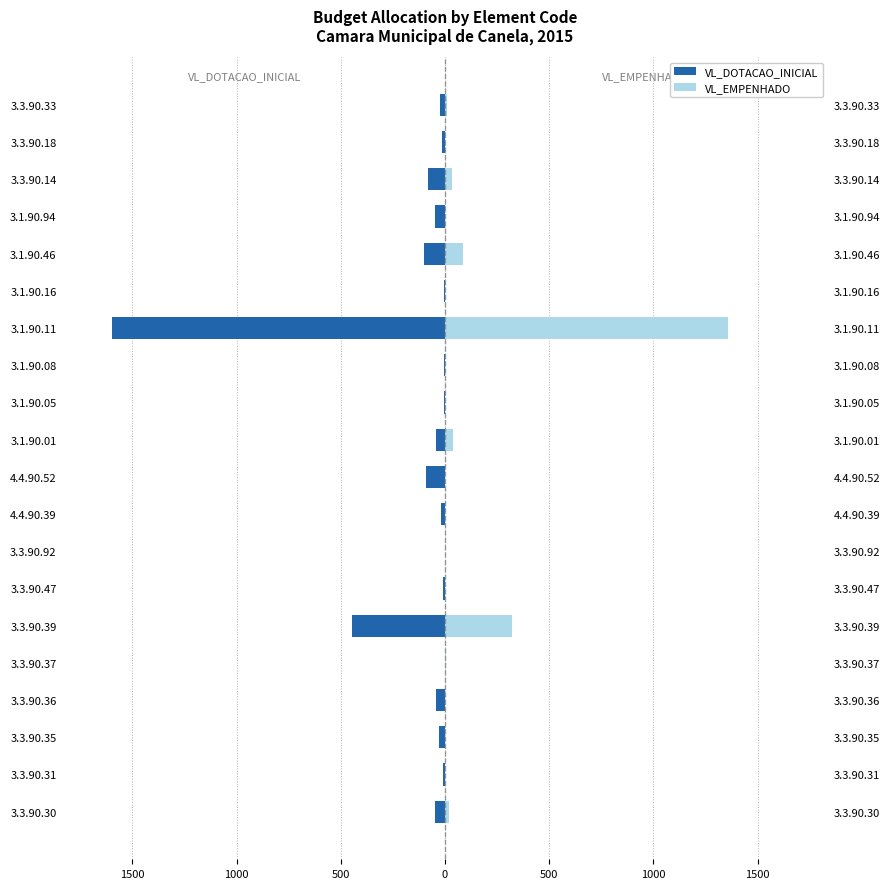

What is the difference between the maximum and minimum values in the VL_DOTACAO_INICIAL series?

1600.0